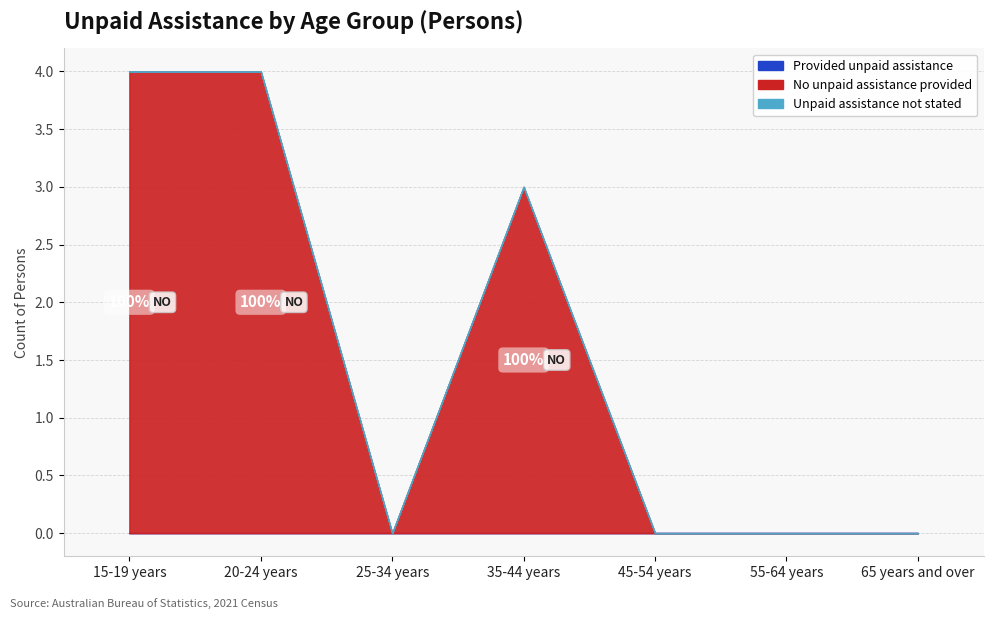

What is the maximum value shown in the chart?

4